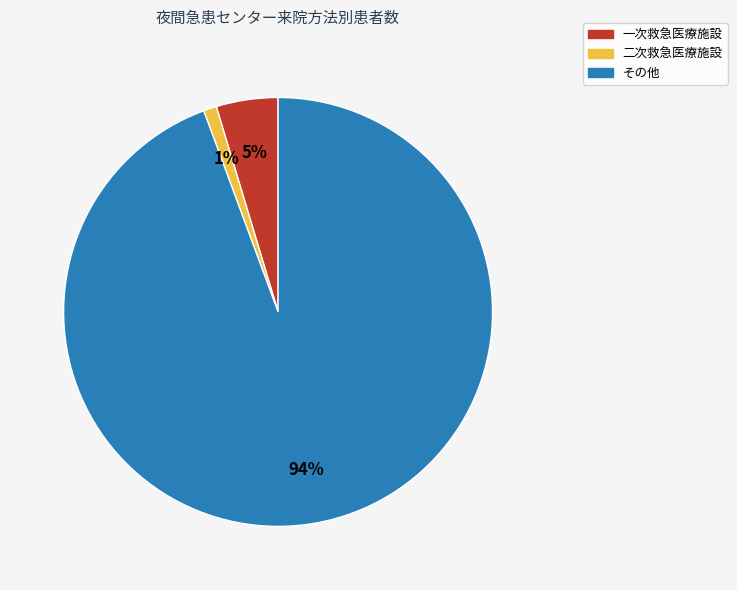

How many slices are in this pie chart?

3